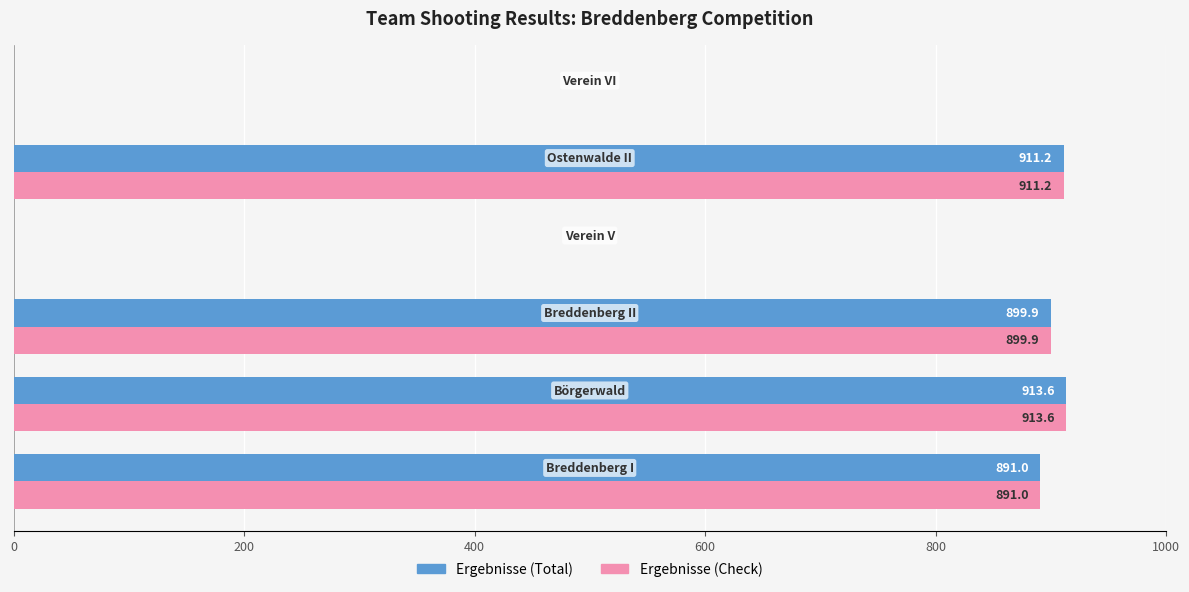

What is the sum of all Ergebnisse (Total) values?

3615.7